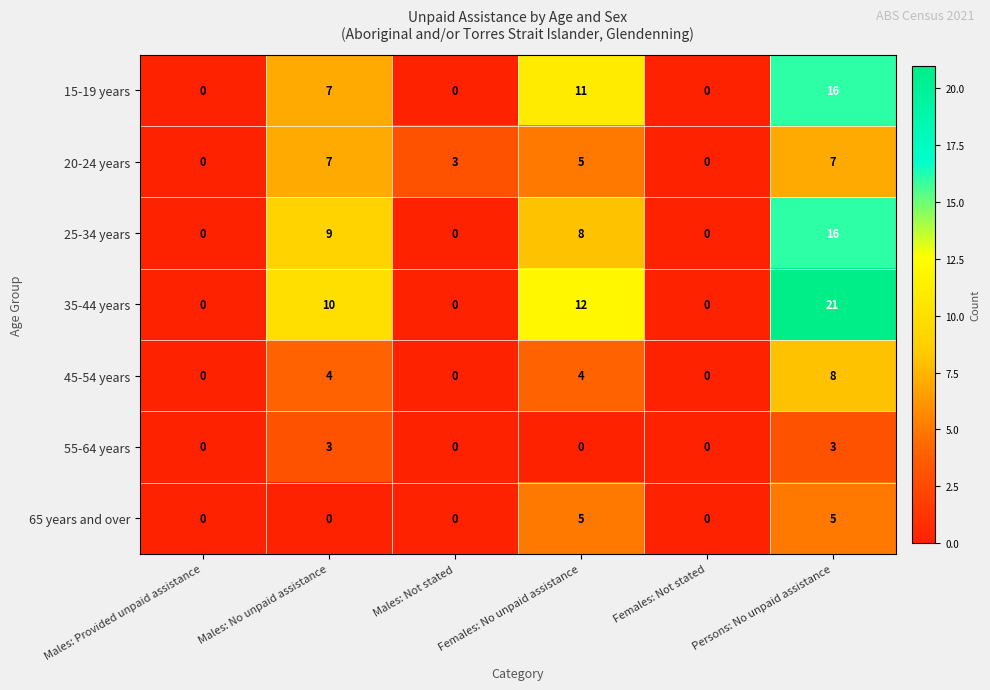

What is the maximum value shown in the chart?

21